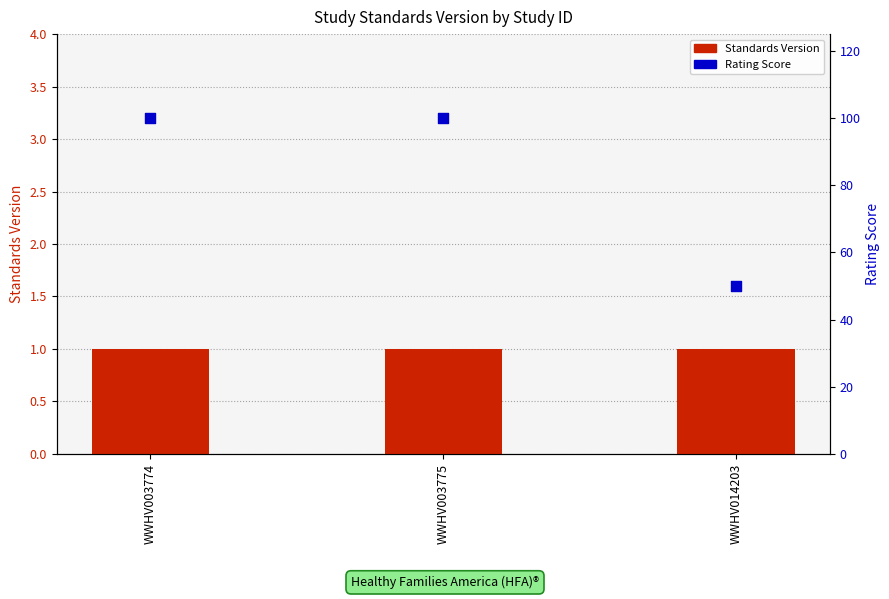

What is the total value across all series at WWHV003774?

101